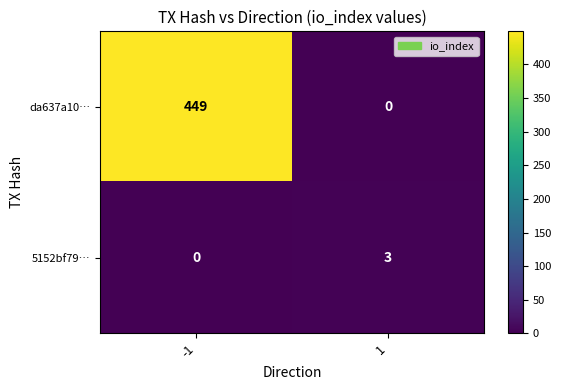

What is the difference between the 5152bf79… values at 1 and -1?

3